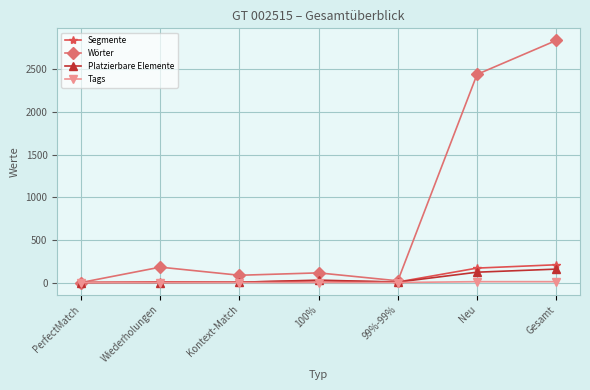

True or false: Segmente has a value of 169 at Neu.

True